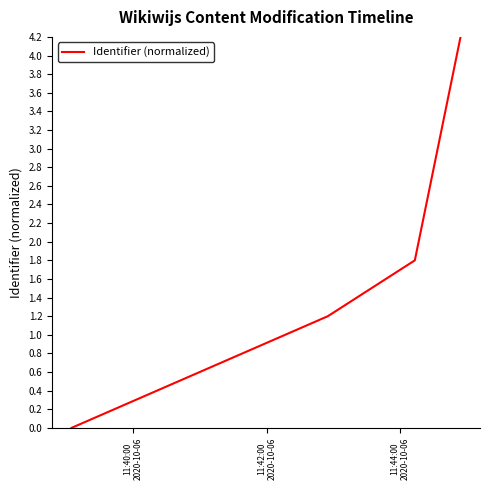

What is the difference between the maximum and minimum values?

4.2